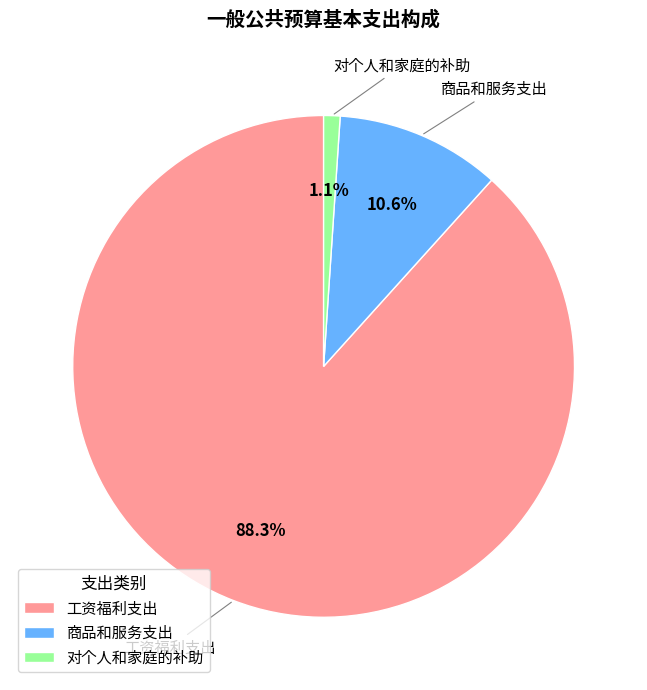

What is the largest slice in the pie chart?

工资福利支出